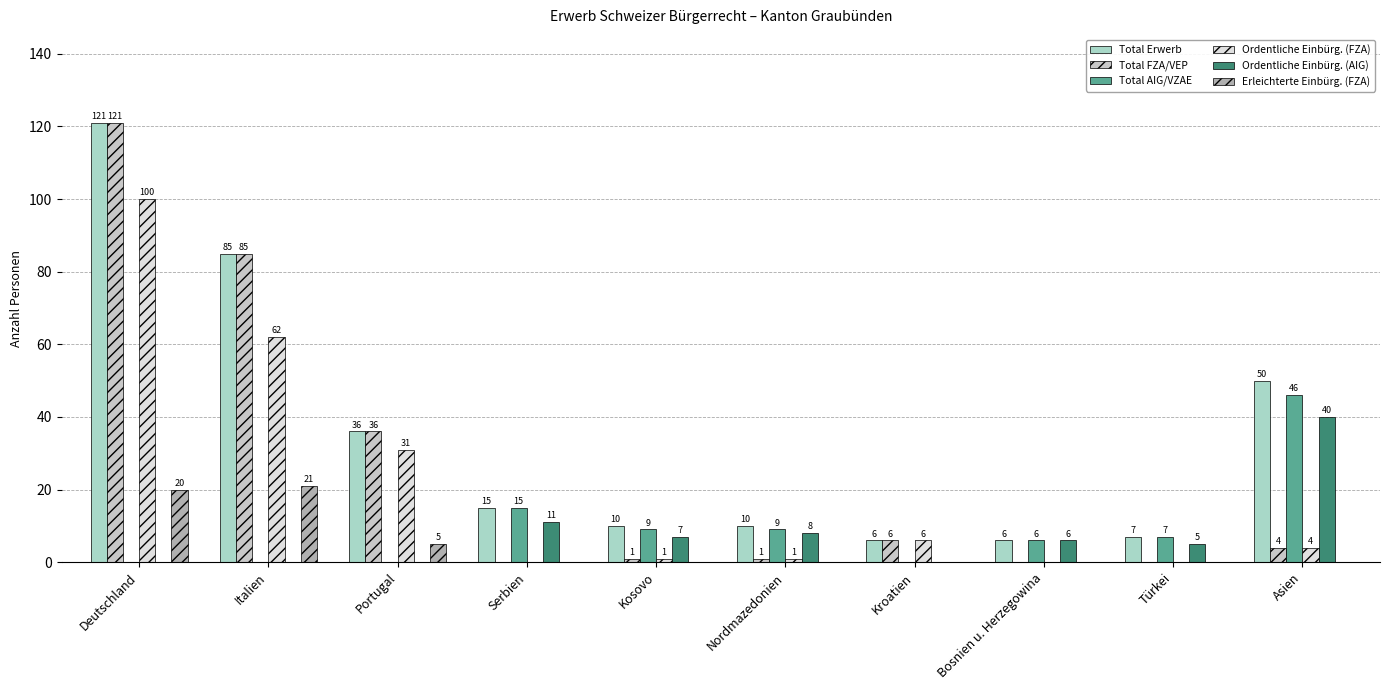

What is the total value across all series at Nordmazedonien?

29